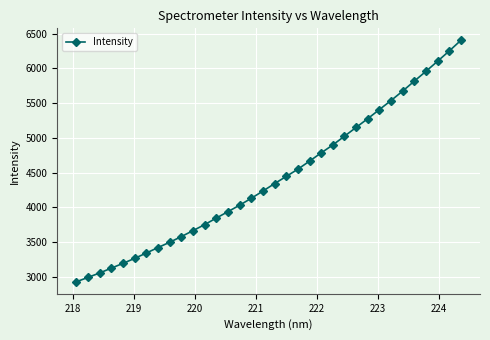

How many lines are shown in the chart?

1